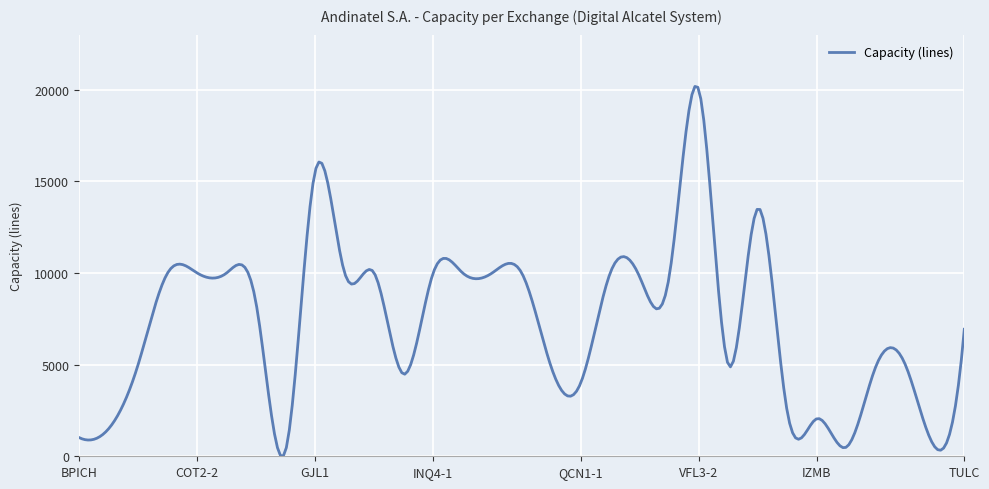

What is the difference between the maximum and minimum values?

20157.1